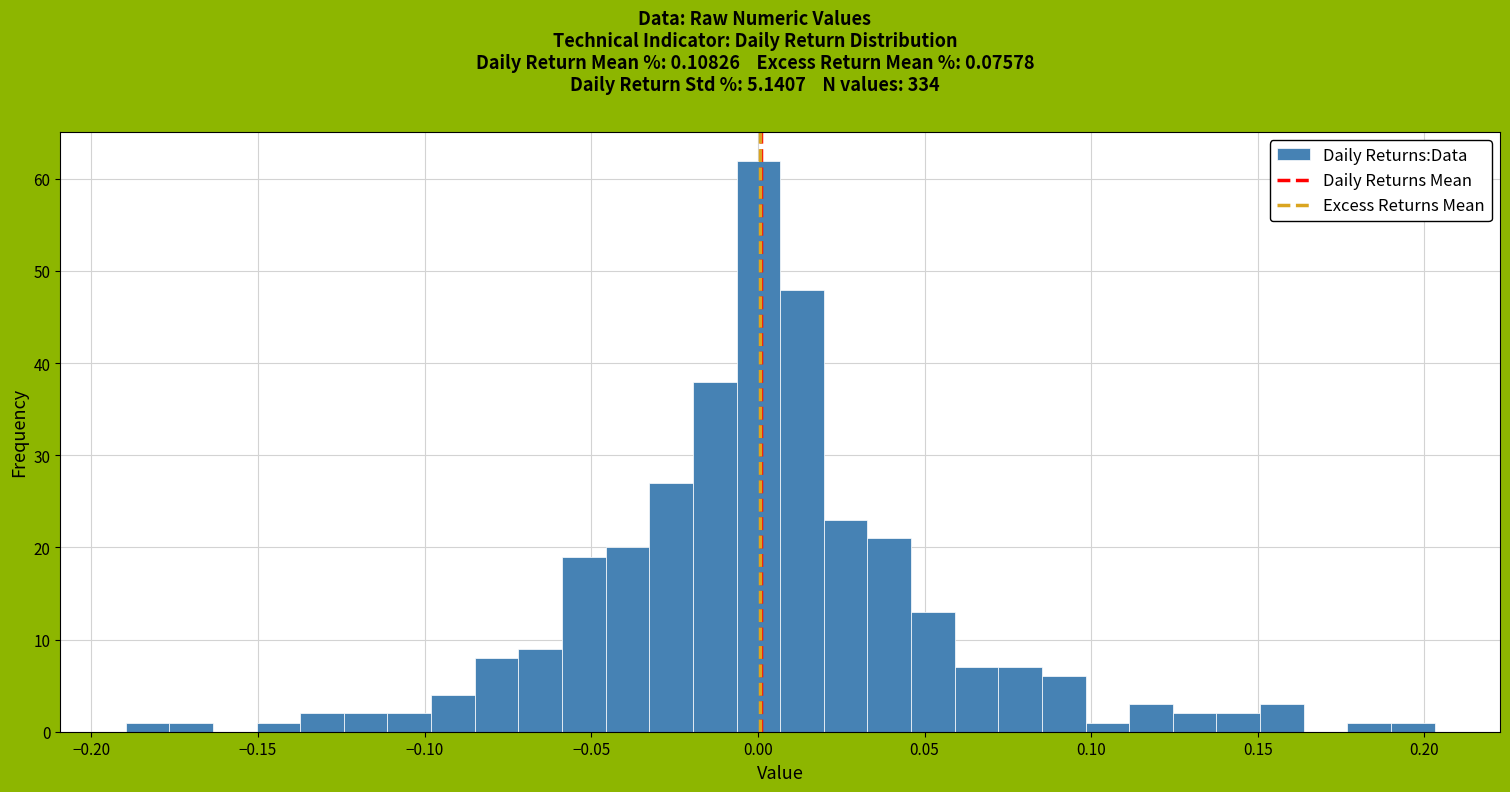

Read against the x-axis, roughly where is the centre of the tallest bar?

0.000